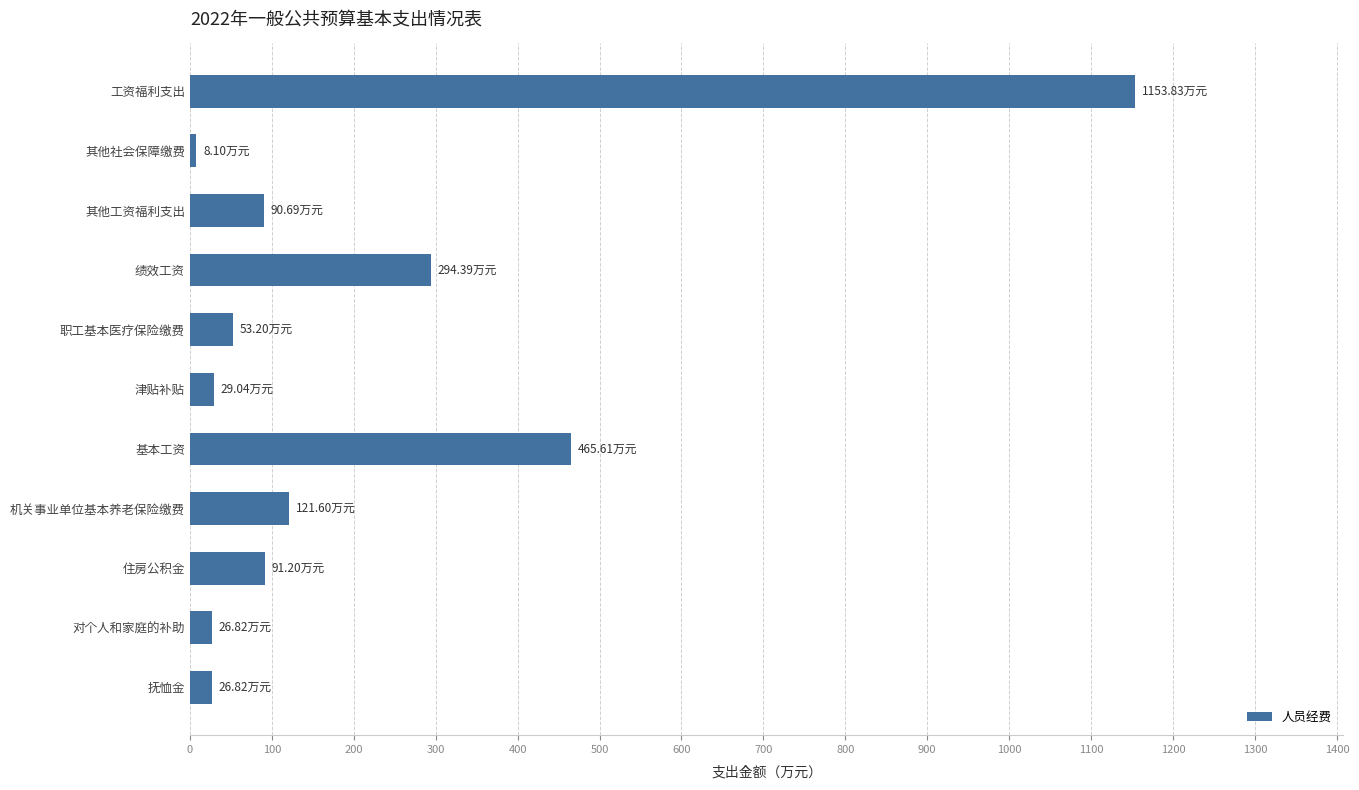

Where is the data nearest to the value 580?

基本工资